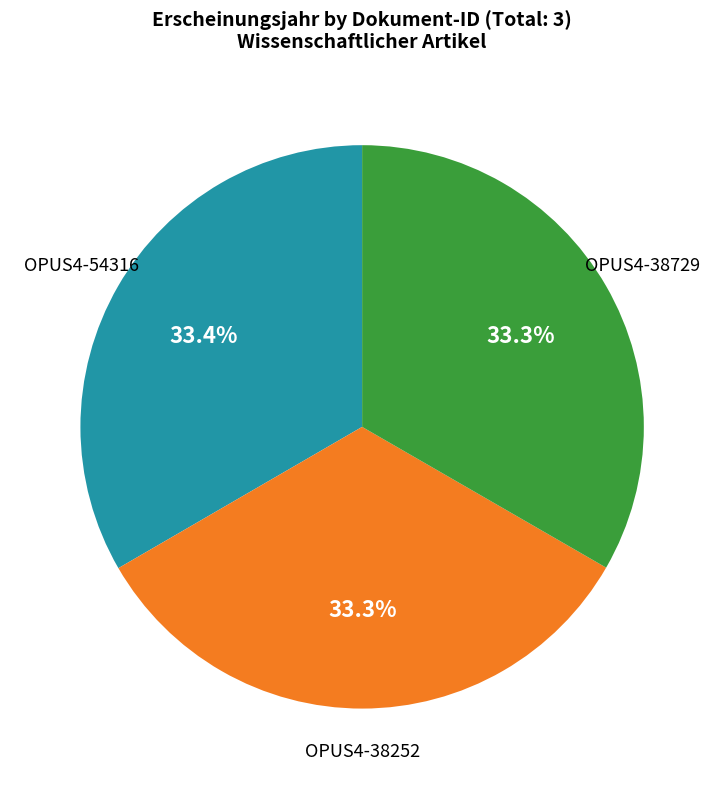

Is the sum of OPUS4-38729 and OPUS4-38252 greater than half?

Yes